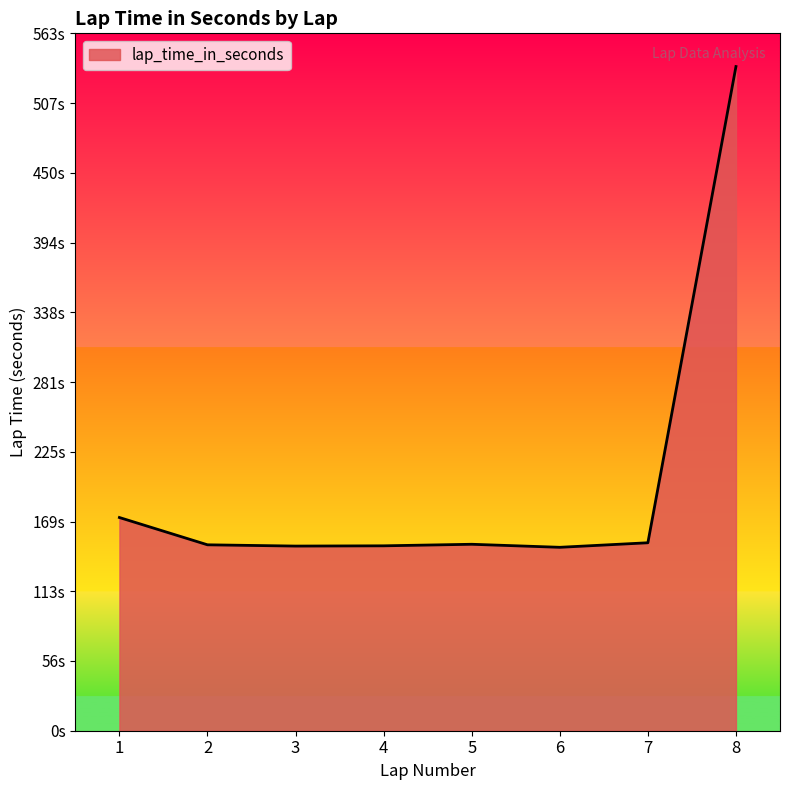

The chart shows a value of 255.8 at 3. True or false?

False